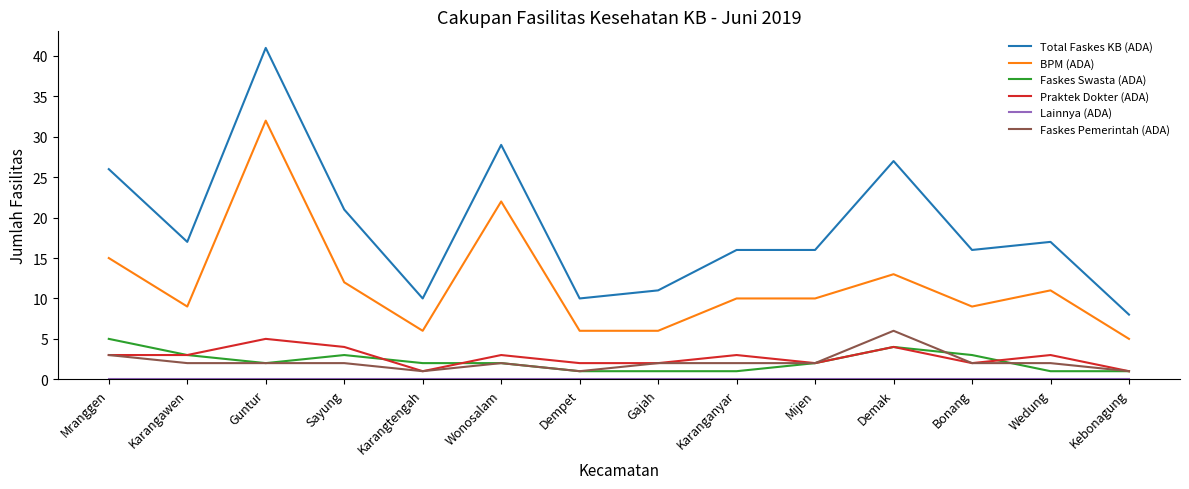

True or false: BPM (ADA) and Faskes Swasta (ADA) cross at least once.

False